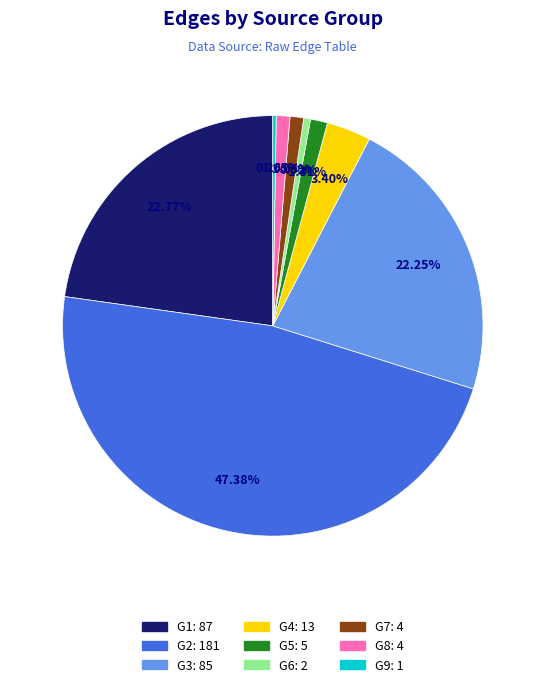

True or false: G4 accounts for 12% of the total.

False